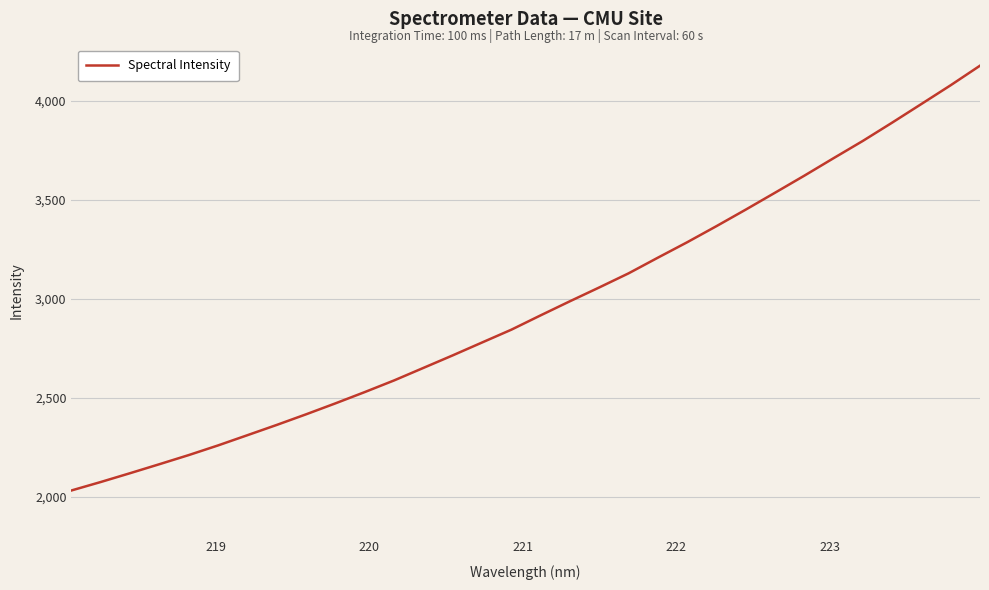

What is the difference between the maximum and minimum values?

2144.9